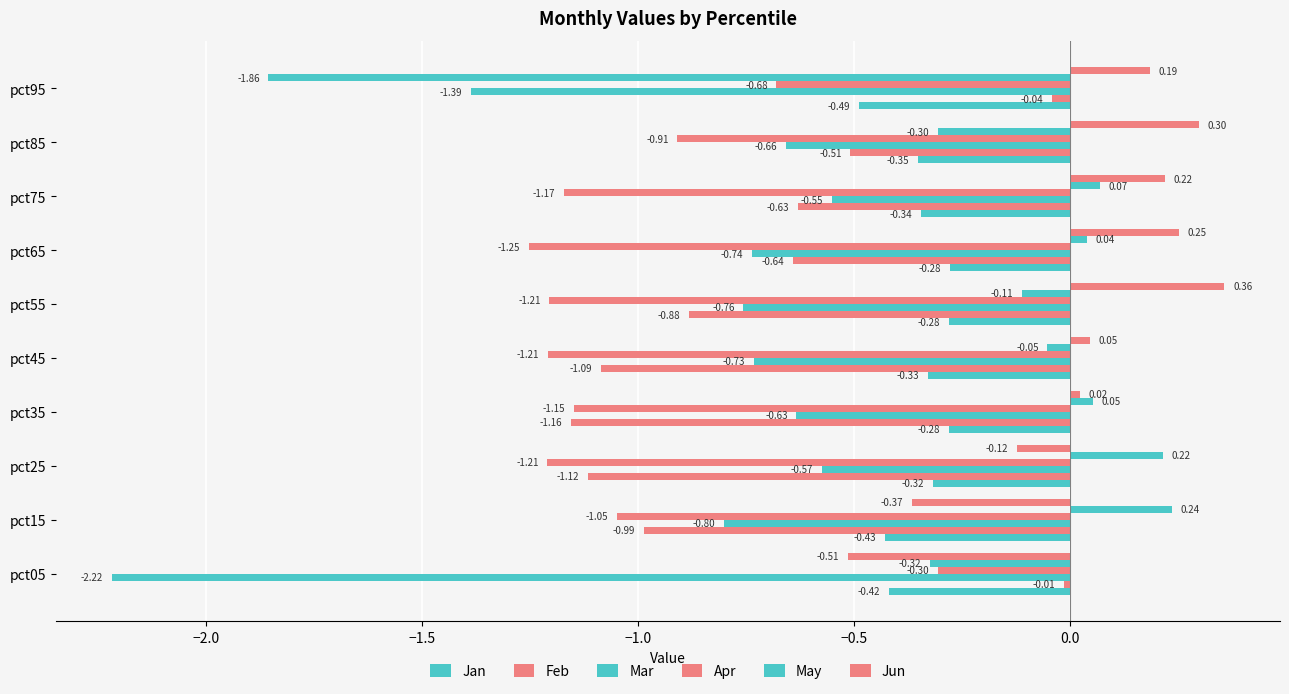

How many values in the Apr series are below -1?

7